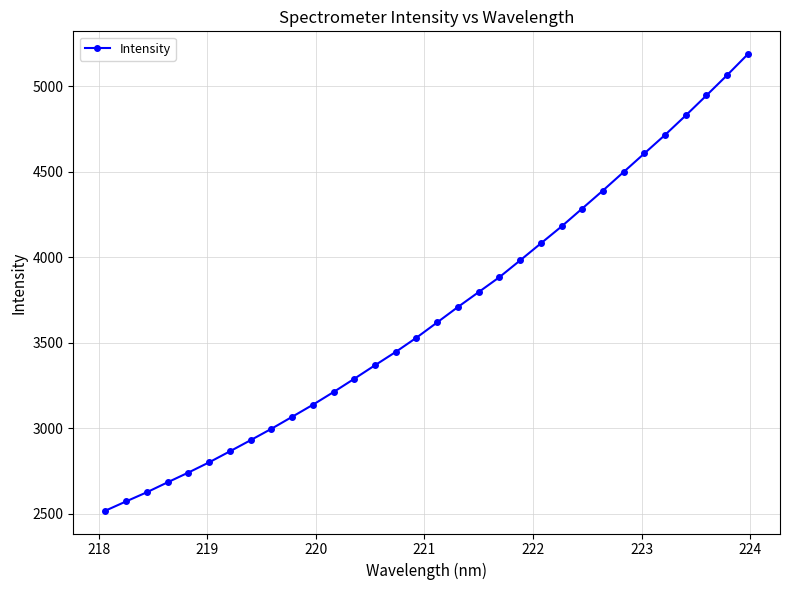

What is the value of the 21st point from the left?

3980.2